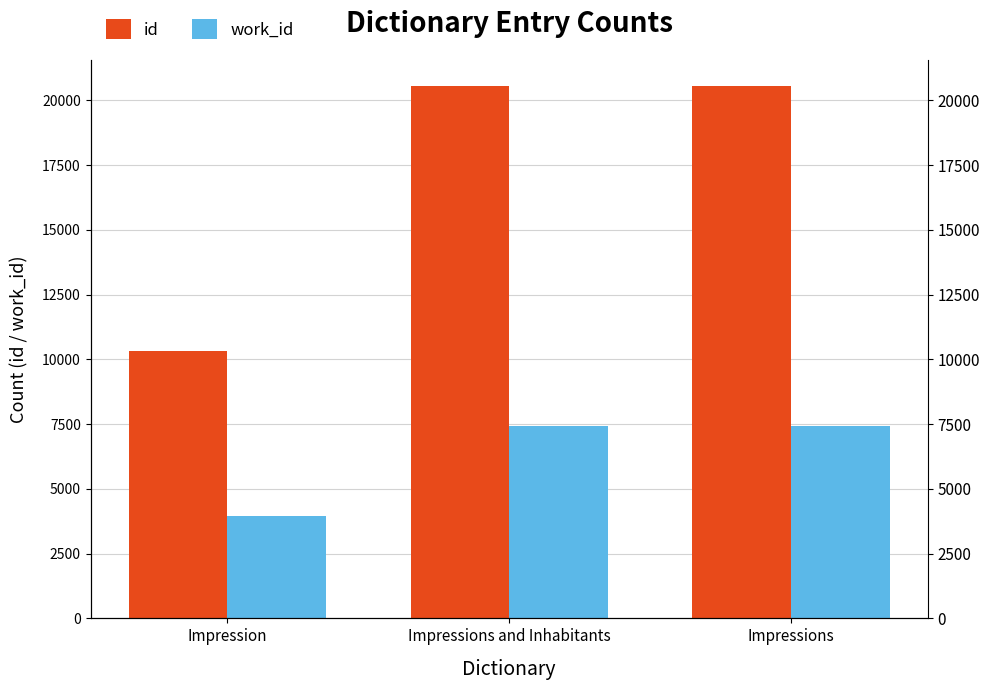

How many groups of bars are there?

3